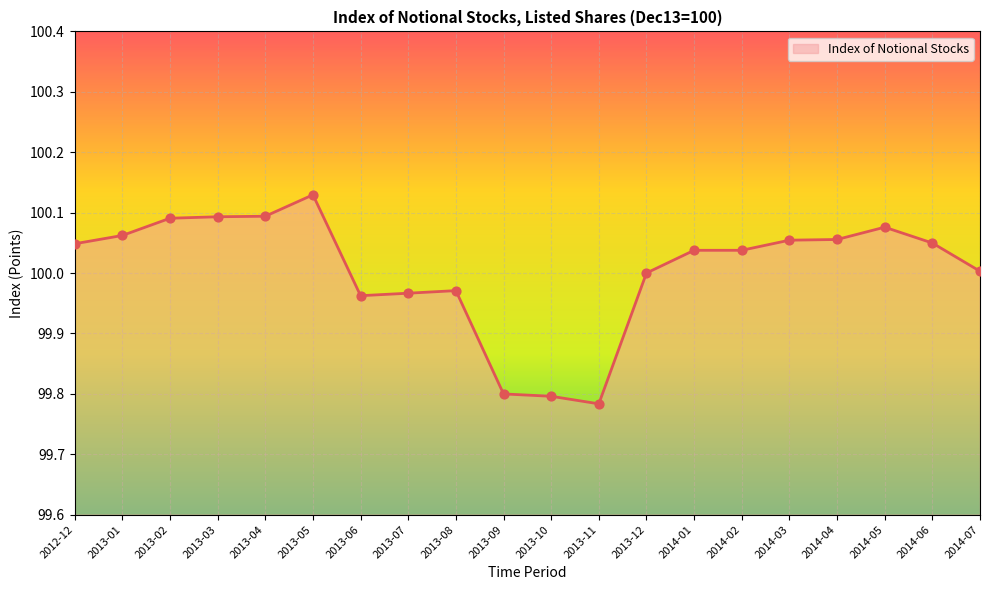

What is the ratio of the value at 2014-06 to the value at 2013-01?

1.0